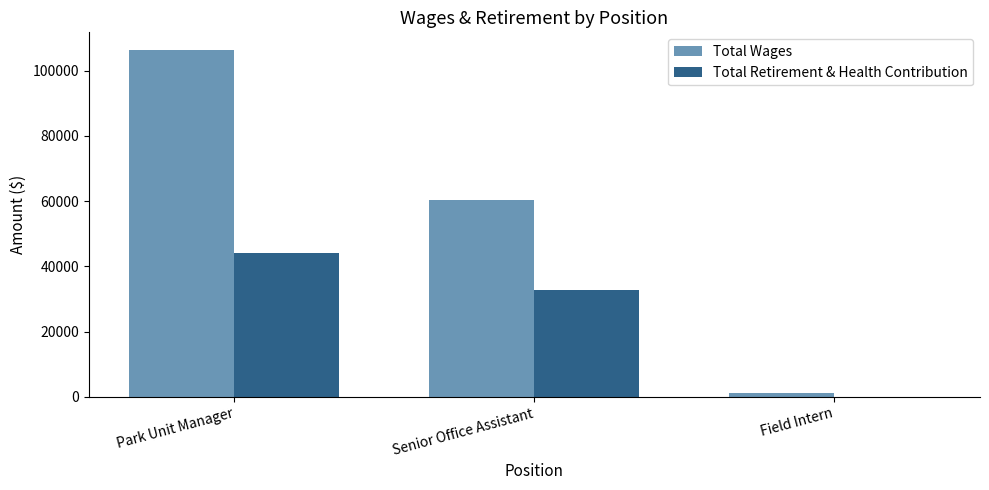

Read the Total Retirement & Health Contribution value at Senior Office Assistant.

32881